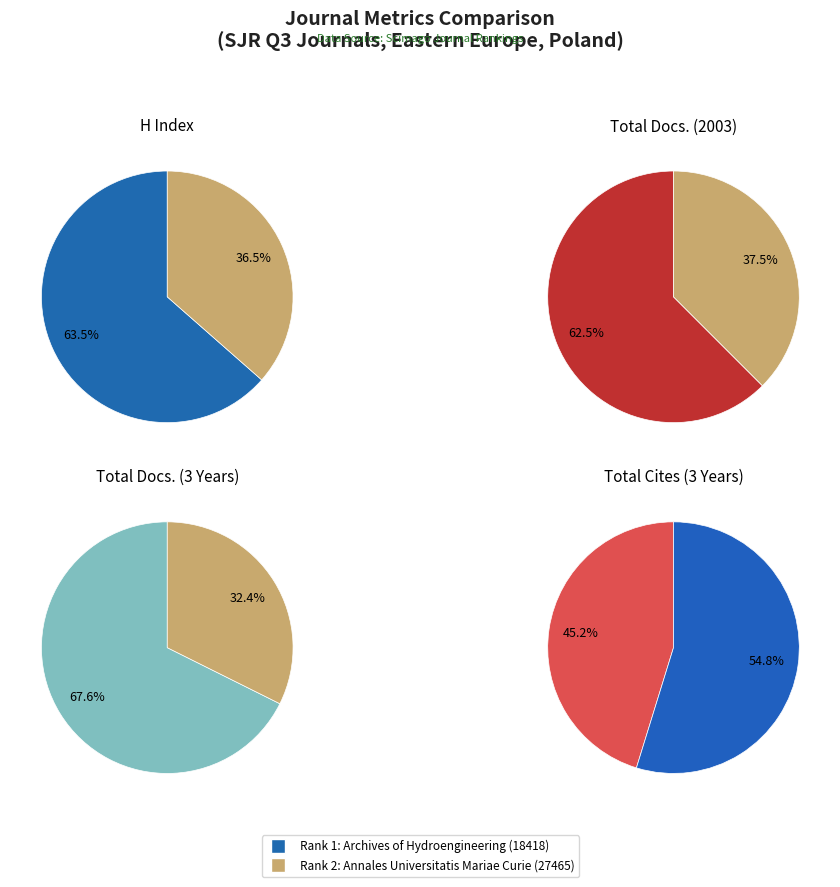

Is it true that Archives of Hydroengineering (Rank 1) is 64% of the pie?

True